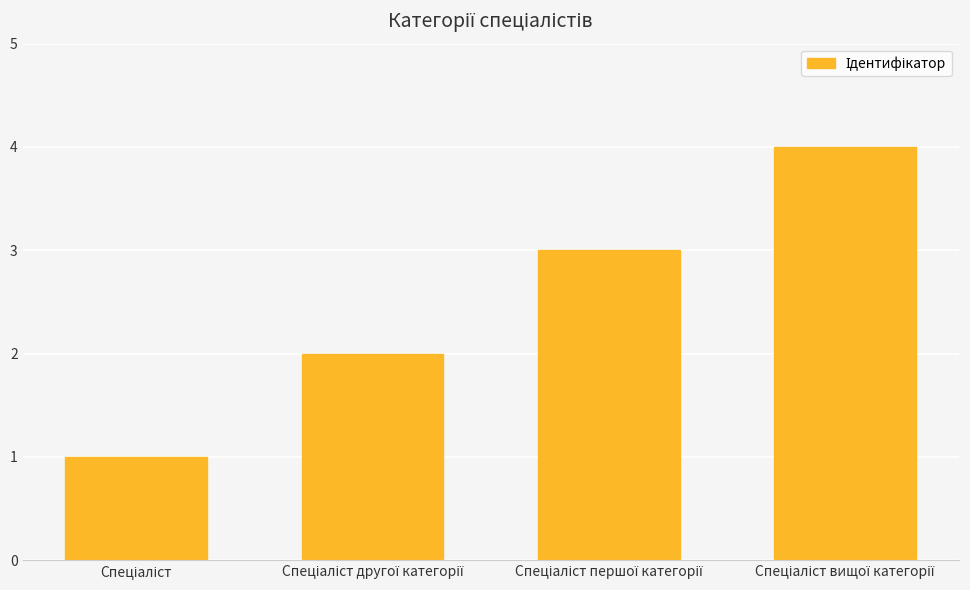

What is the value of the 3rd bar from the left?

3